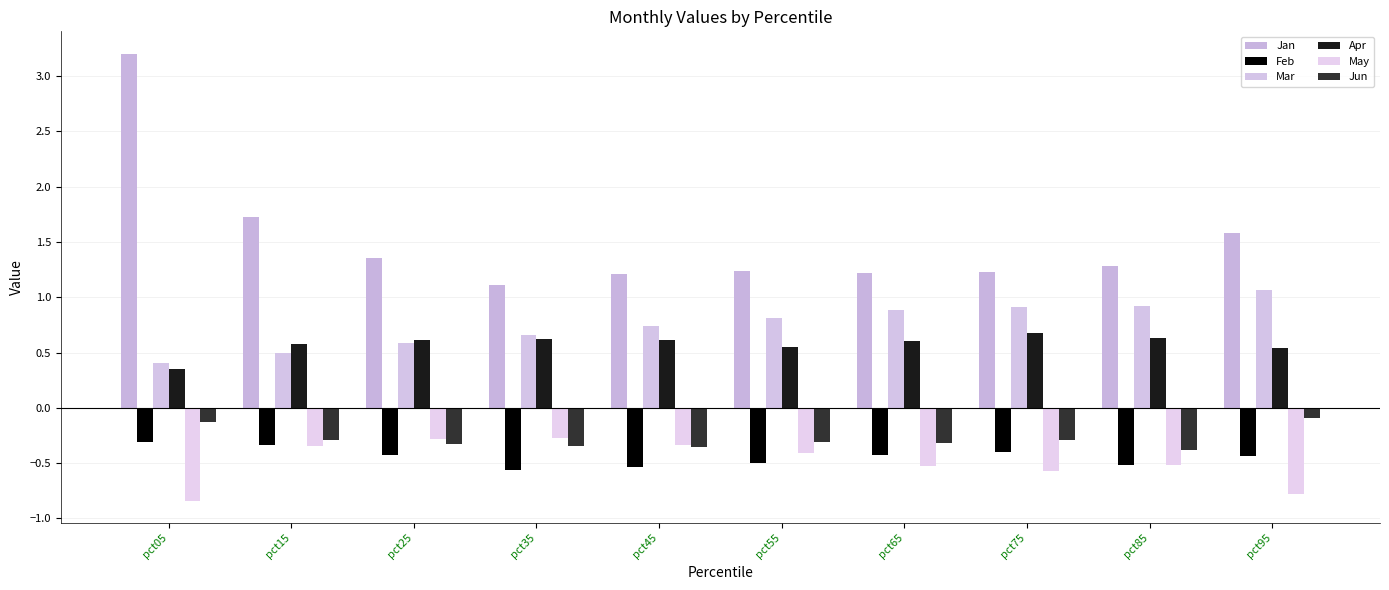

What is the spread (max minus min) of values at pct45?

1.7